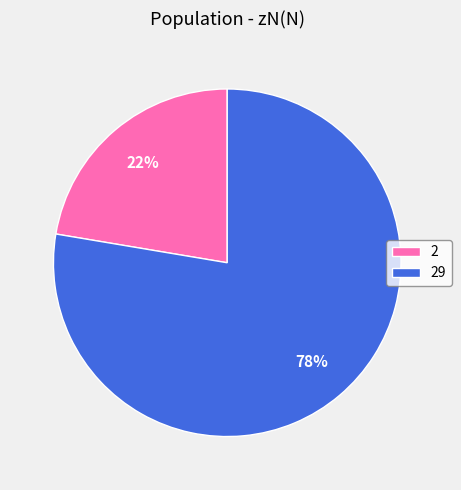

Which category has the smallest portion of the pie?

2